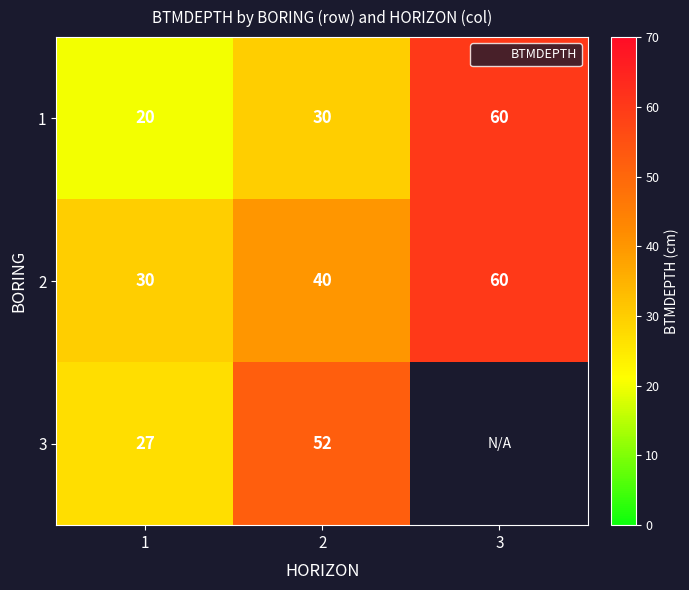

Is the value of 1 at 1 greater than the value of 3 at 3?

No